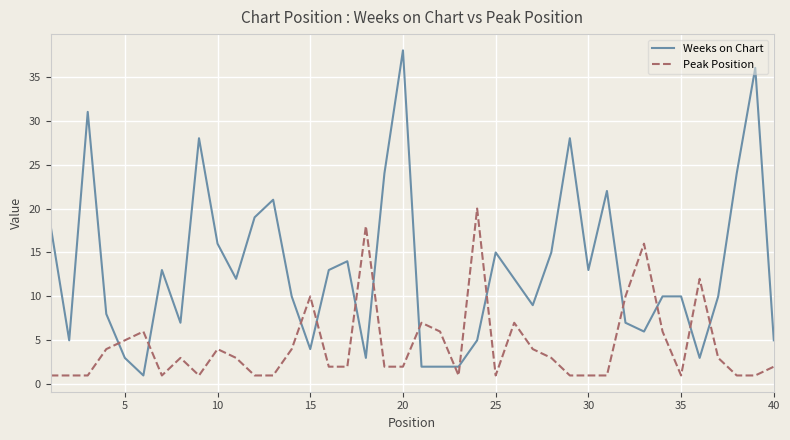

What is the highest value of the Peak Position series?

20